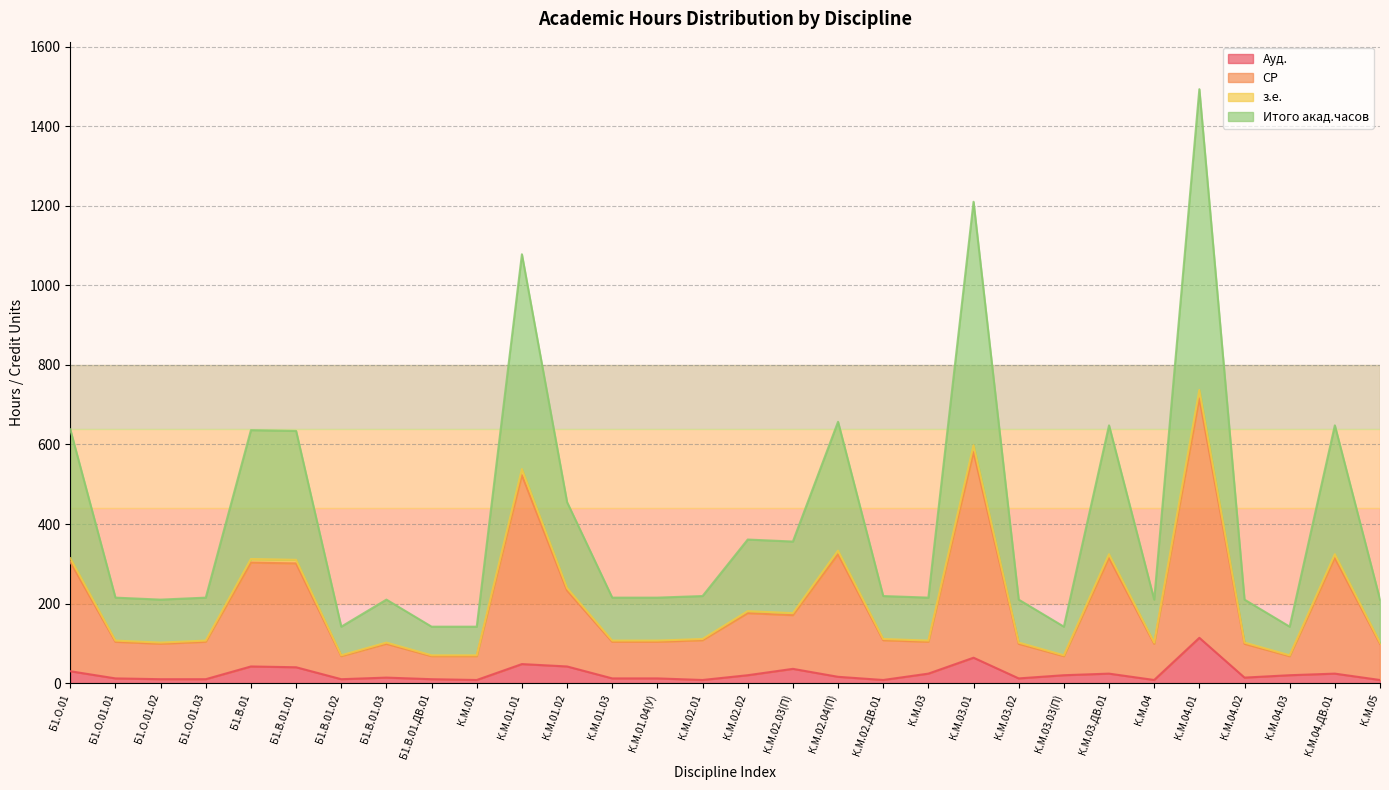

List the labels in order of Итого акад.часов value, smallest first.

Б1.В.01.02, Б1.В.01.ДВ.01, К.М.01, К.М.03.03(П), К.М.04.03, Б1.О.01.02, Б1.В.01.03, К.М.03.02, К.М.04, К.М.04.02, К.М.05, Б1.О.01.01, Б1.О.01.03, К.М.01.03, К.М.01.04(У), К.М.03, К.М.02.01, К.М.02.ДВ.01, К.М.02.03(П), К.М.02.02, К.М.01.02, Б1.В.01.01, Б1.В.01, Б1.О.01, К.М.03.ДВ.01, К.М.04.ДВ.01, К.М.02.04(П), К.М.01.01, К.М.03.01, К.М.04.01